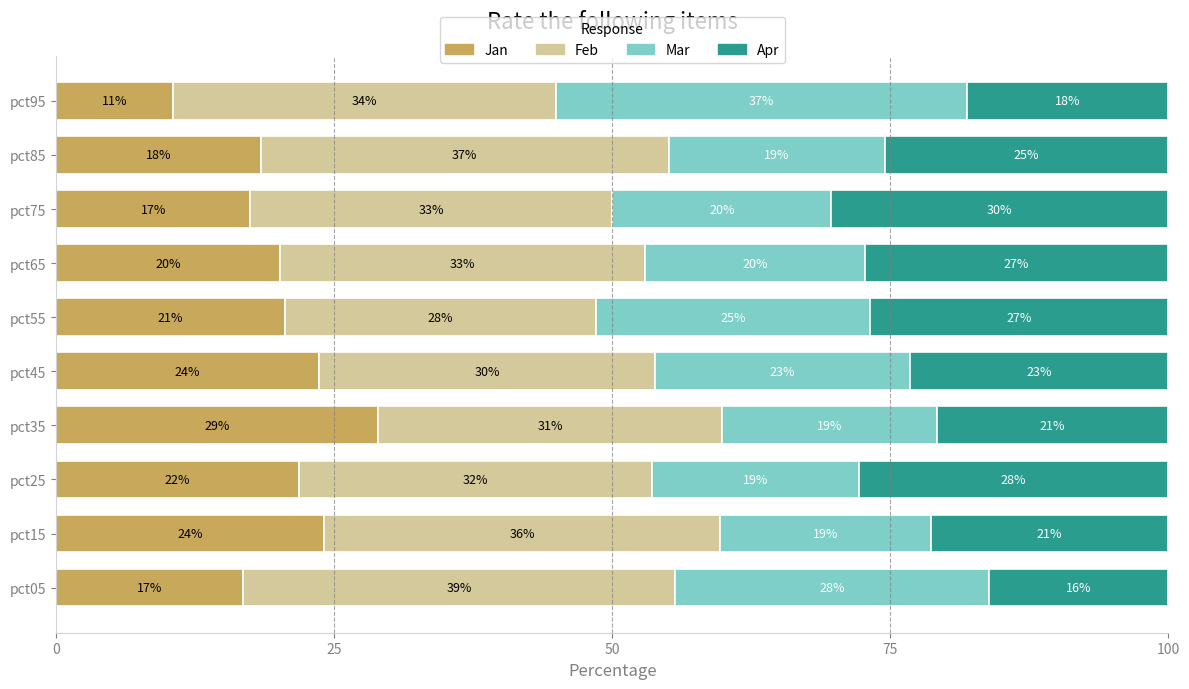

At which label does Jan reach its peak?

pct35